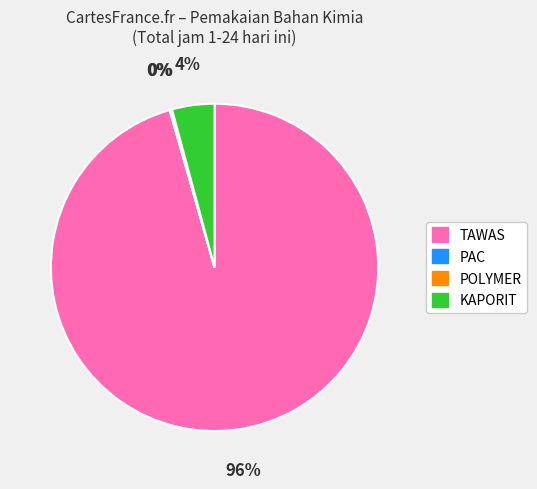

To the nearest percent, what is the average slice percentage?

25%